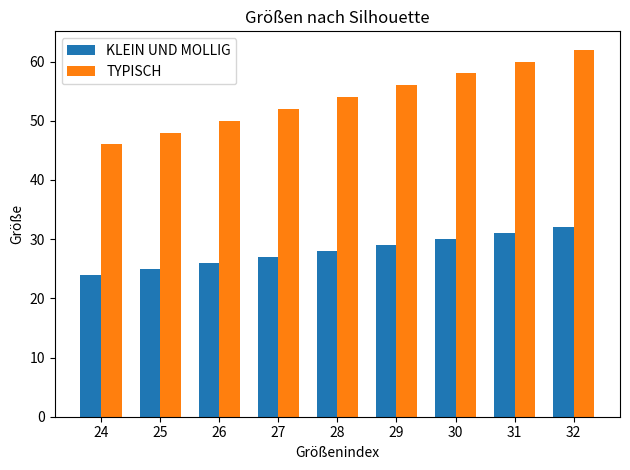

The KLEIN UND MOLLIG series shows 22 at 32. True or false?

False